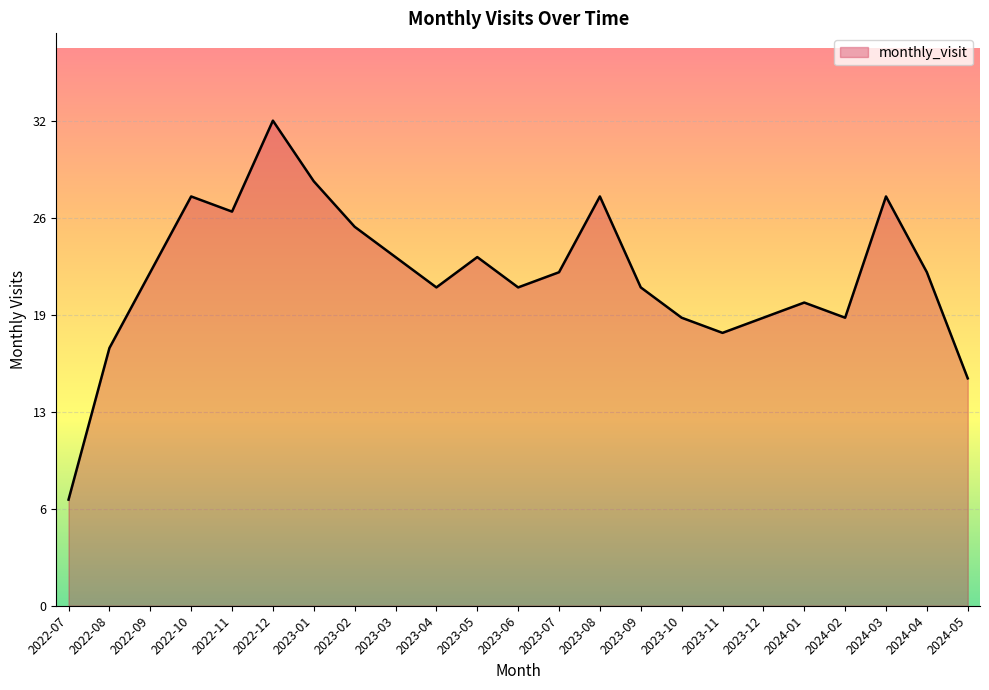

What is the value of the 17th point from the left?

18